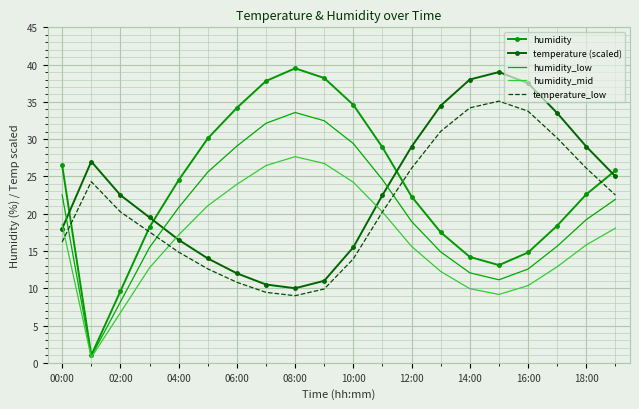

True or false: temperature_low has more than 0 interior local peaks.

True